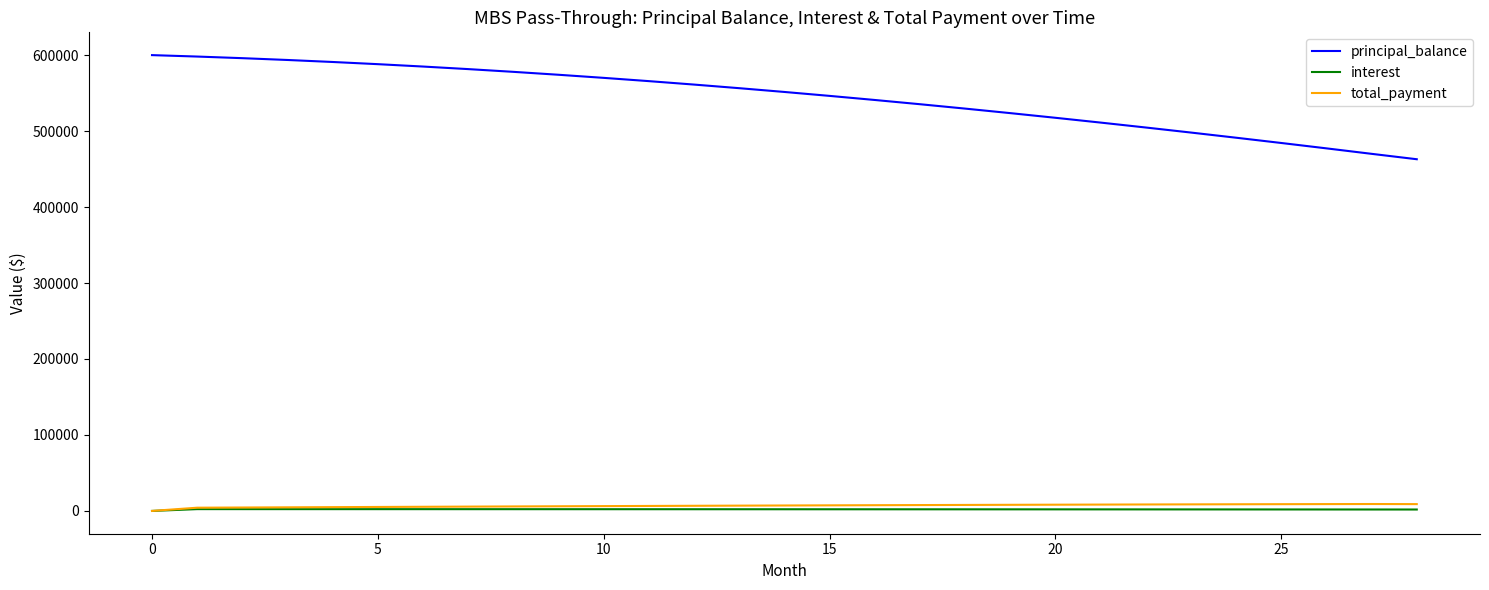

True or false: total_payment and principal_balance cross at least once.

False